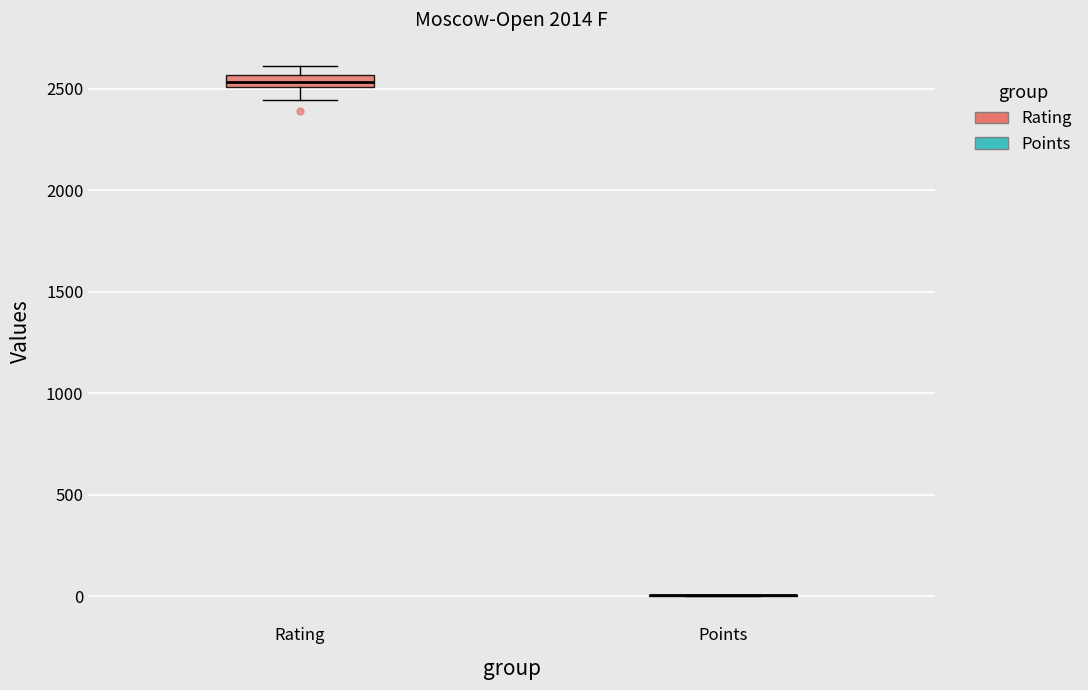

Comparing the boxes themselves (not the whiskers), which one is the tallest?

Rating